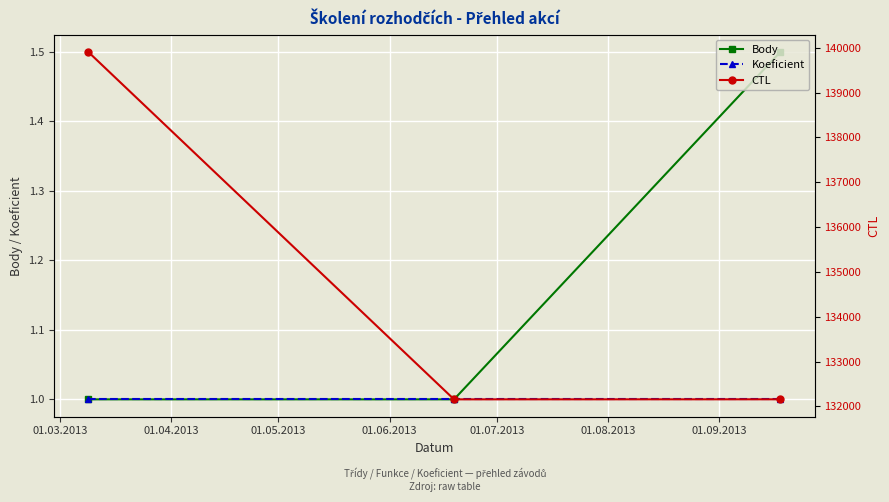

What is the difference between the maximum and minimum values in the CTL series?

7745.0